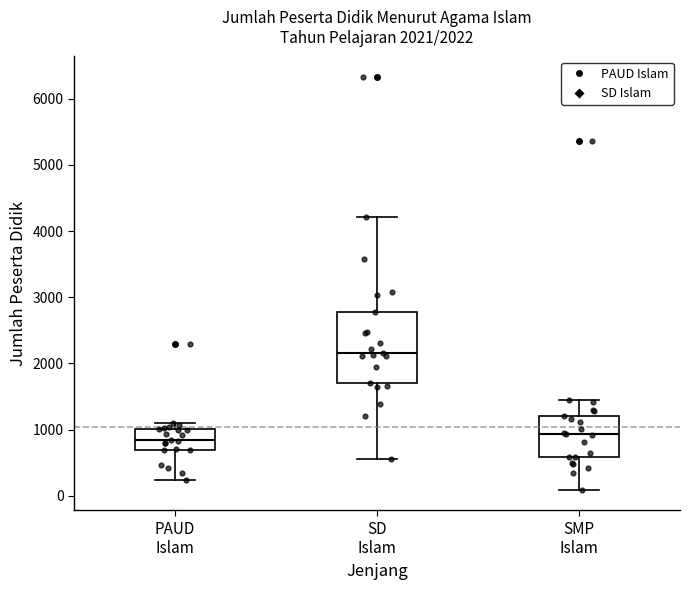

Comparing the boxes themselves (not the whiskers), which one is the tallest?

SD Islam